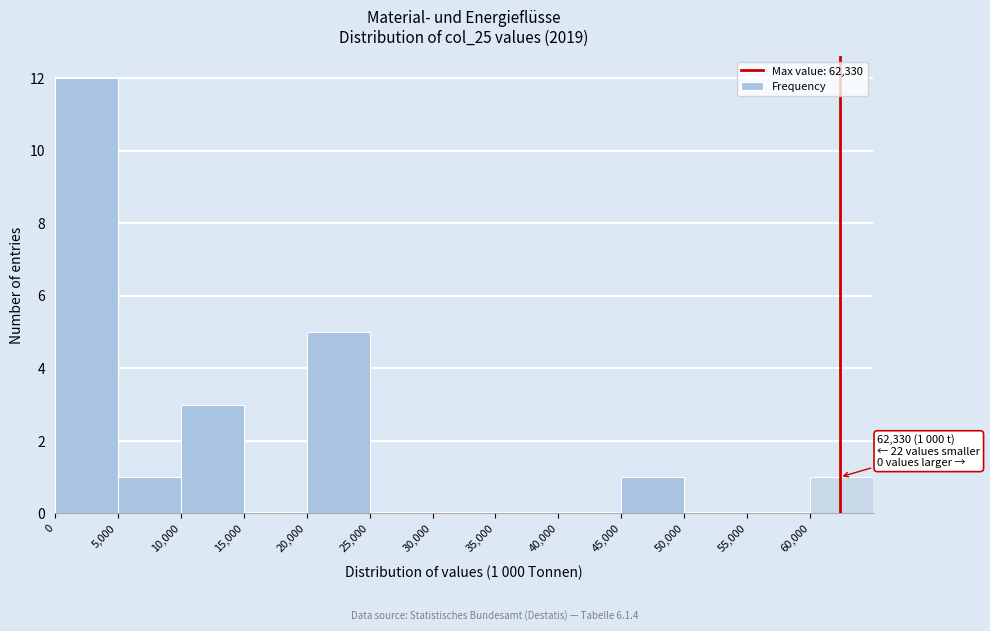

Over which range of the x-axis is the bar tallest?

0 to 5000